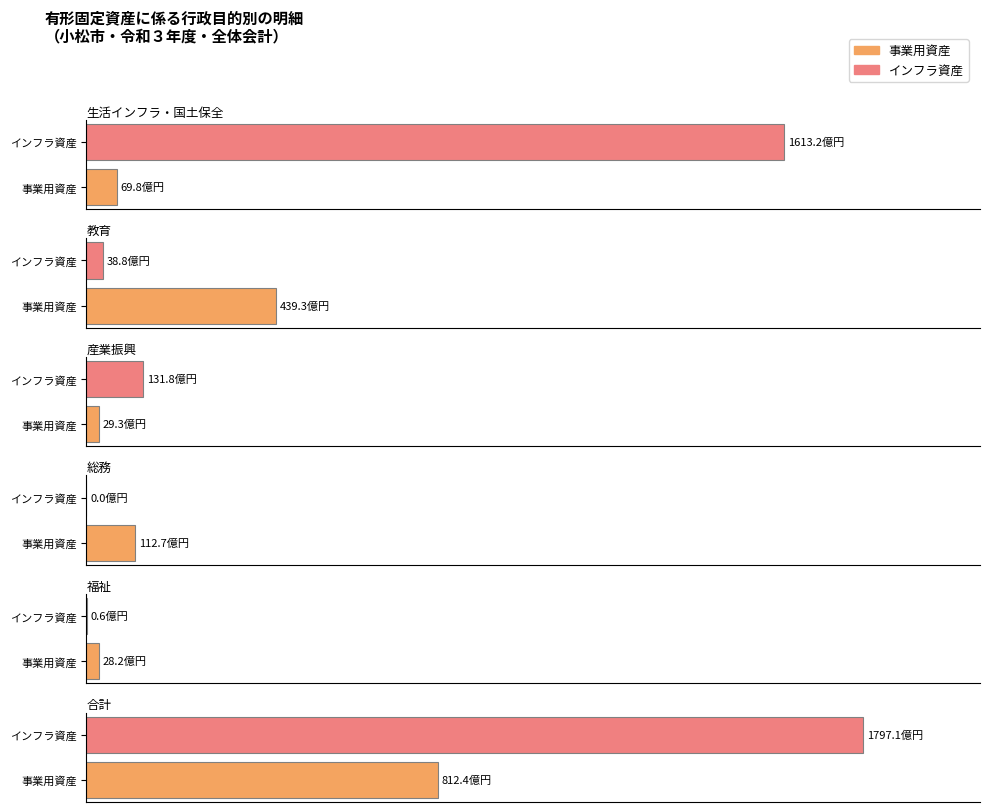

What is the difference between the maximum and minimum values in the 総務 series?

11269342770